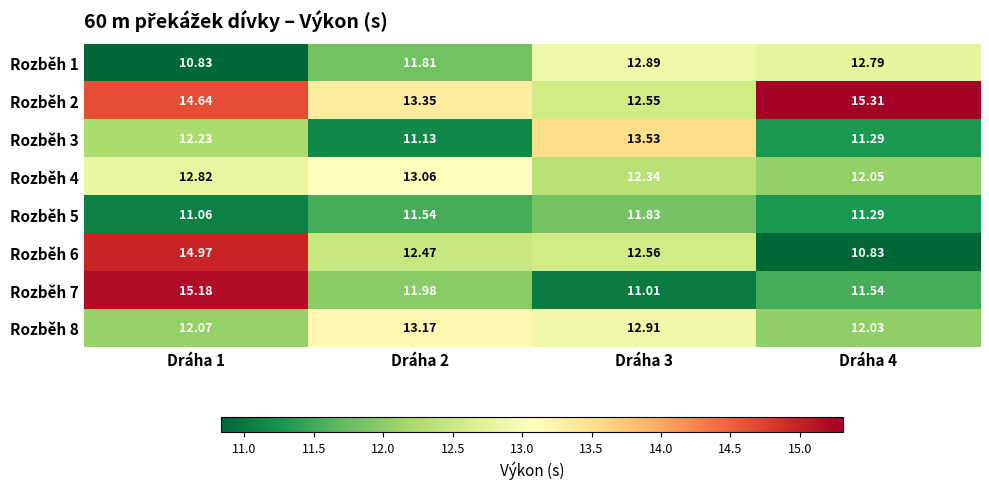

Is the value of Rozběh 2 at Dráha 4 greater than the value of Rozběh 5 at Dráha 2?

Yes